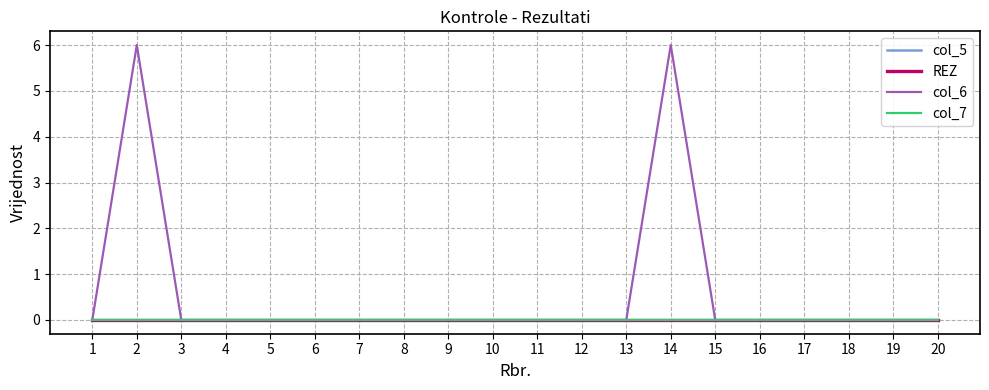

True or false: col_6 and col_5 intersect in this chart.

False